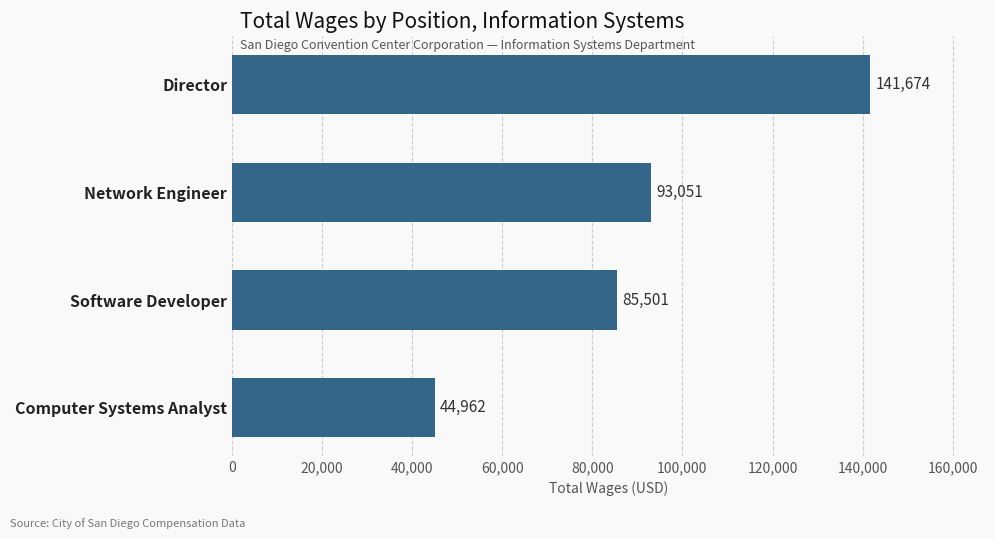

The chart shows a value of 85501 at Software Developer. True or false?

True